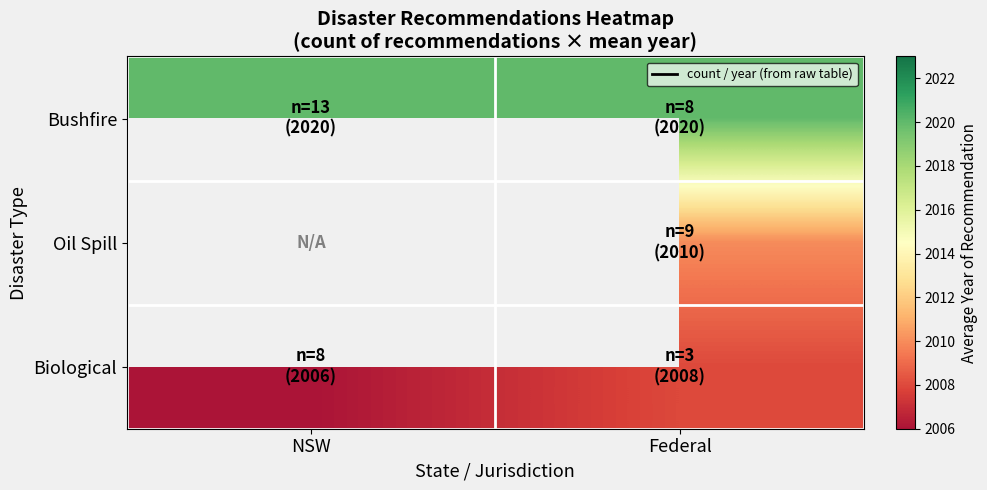

Which series has the widest spread of values?

Biological